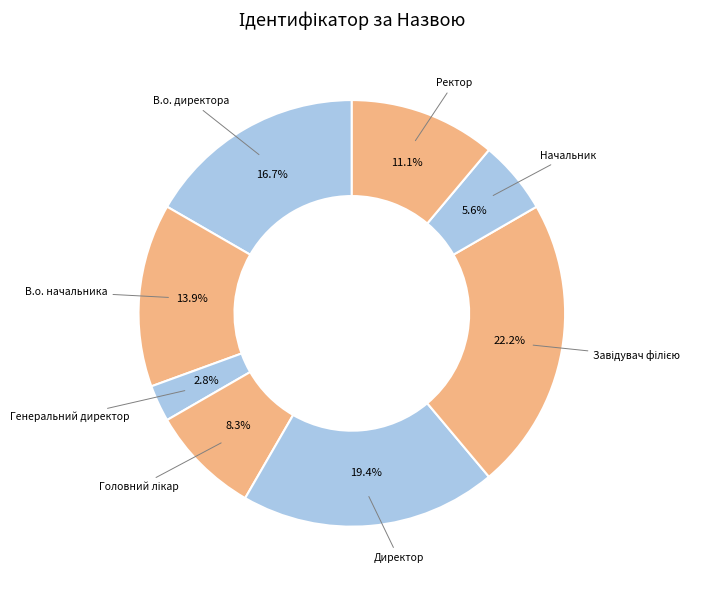

What is the smallest slice in the pie chart?

Генеральний директор